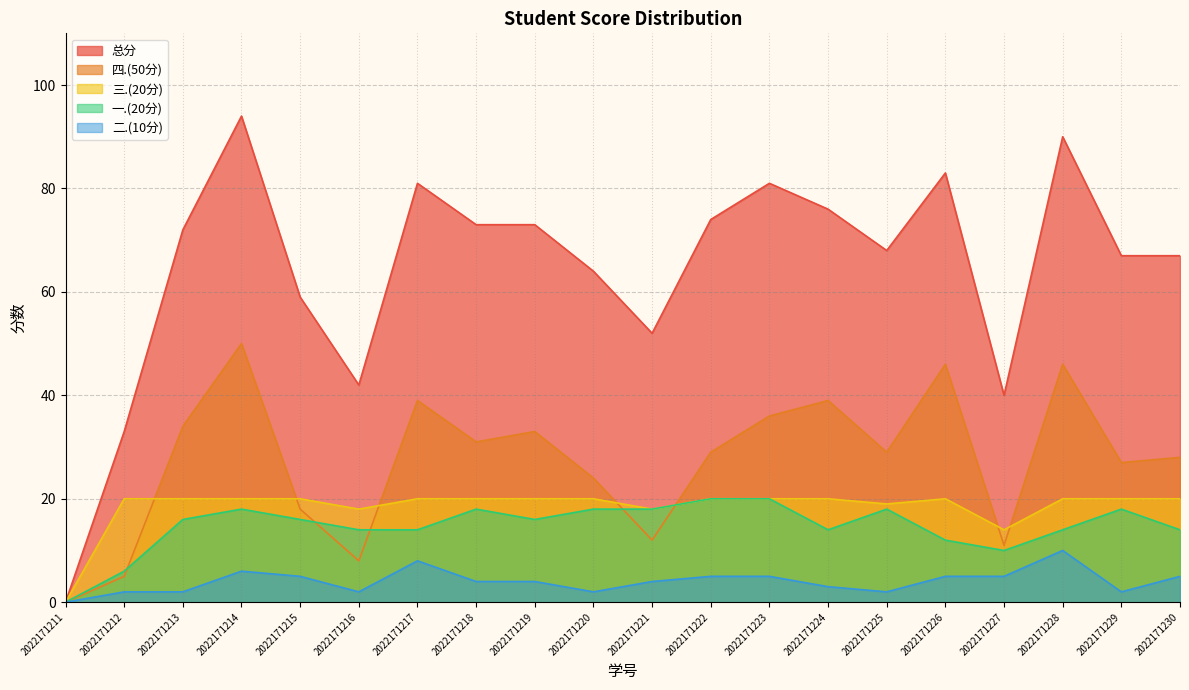

Is the value of 一.(20分) at 2022171226 greater than the value of 总分 at 2022171221?

No